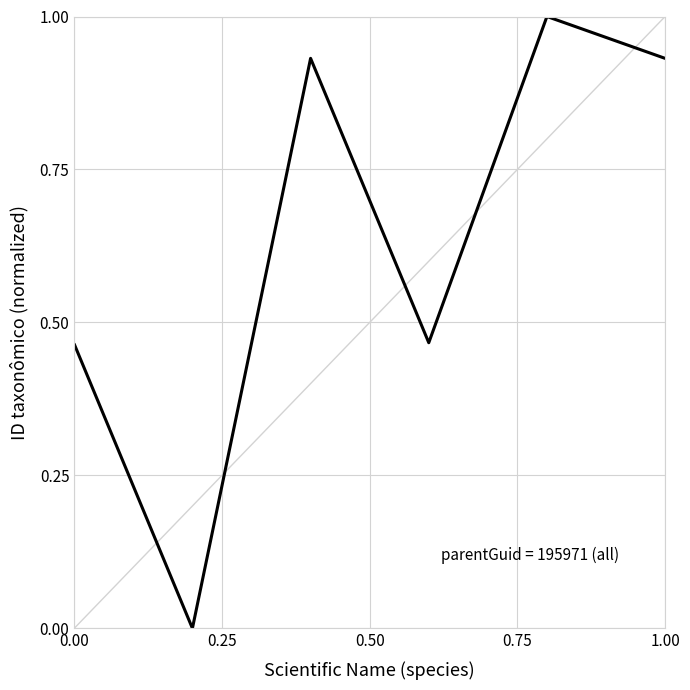

How many interior local peaks (higher than both neighbors) does the data have?

2